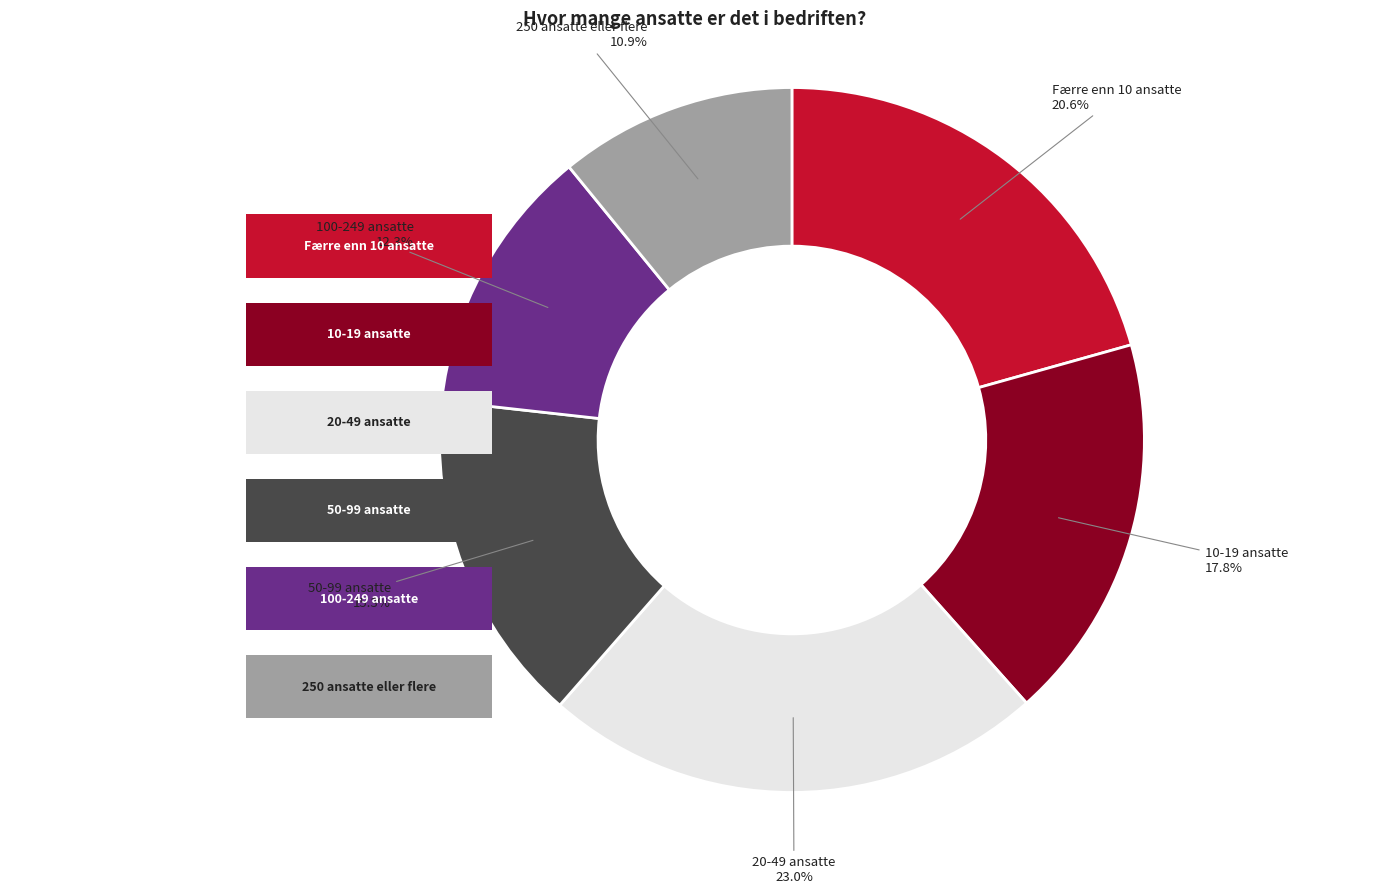

What is the ratio of the value at 100-249 ansatte to the value at Færre enn 10 ansatte?

0.6